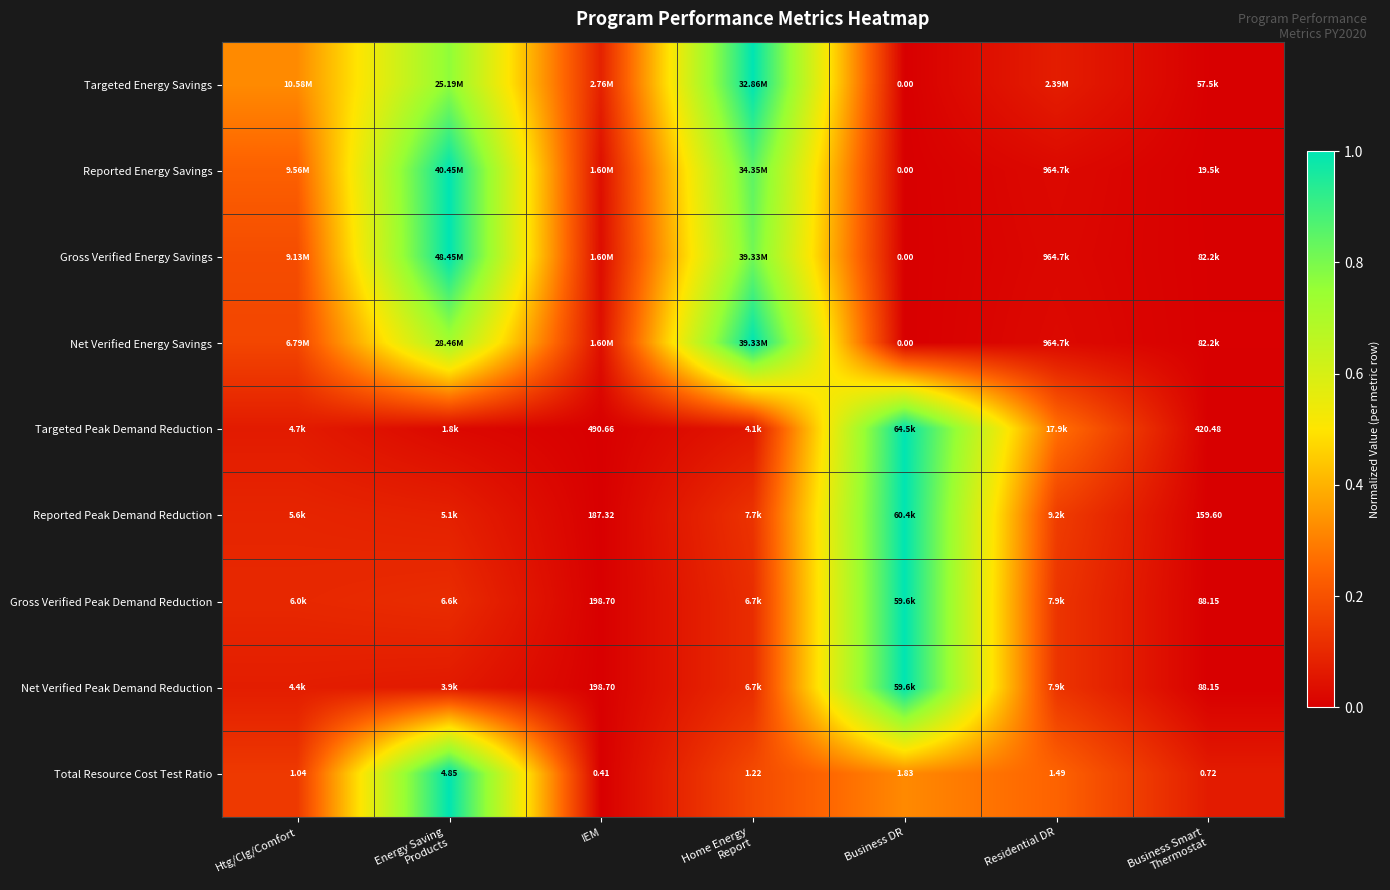

Which category has the lowest value in the Total Resource Cost Test Ratio series?

IEM